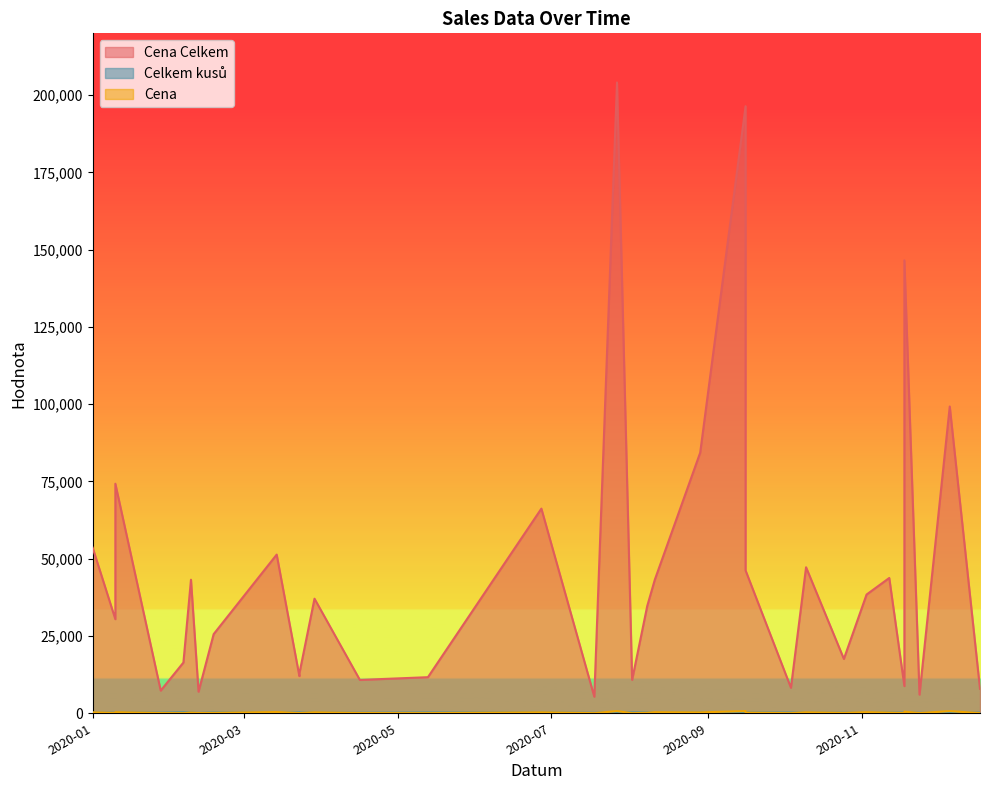

At how many categories does at least one series exceed 126156?

3